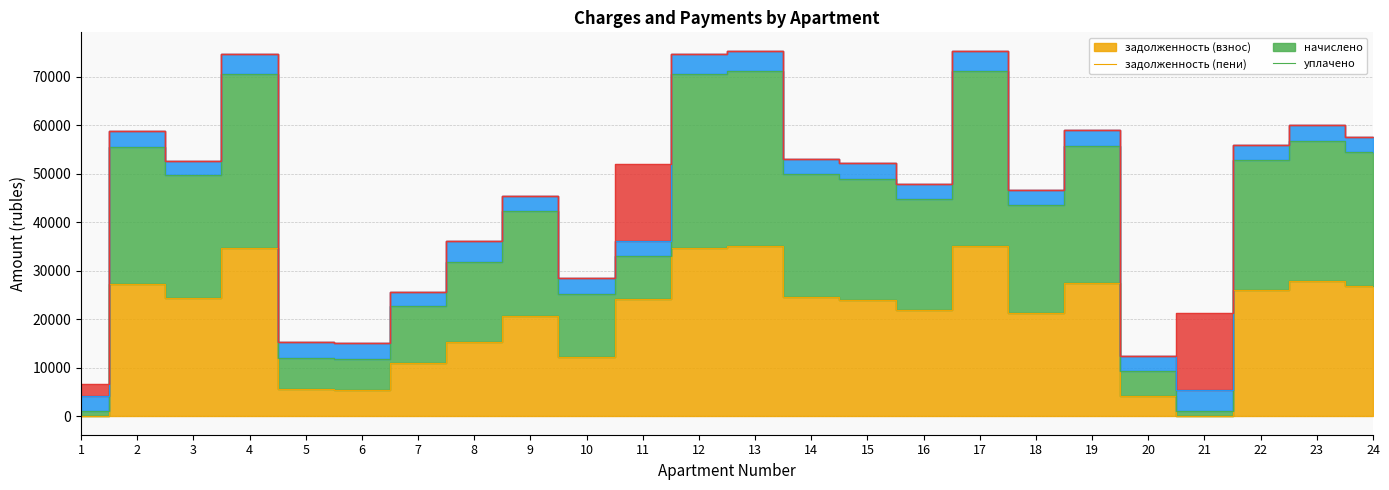

Which category has the highest value in the zadolzhennost series?

13